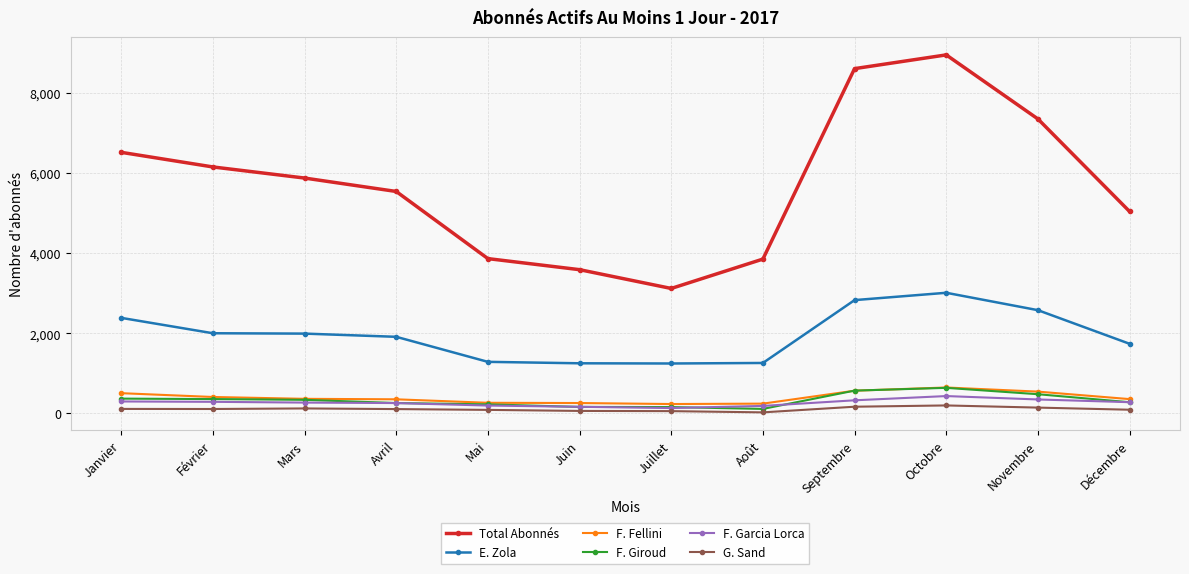

Which series has the largest total across all categories?

Total Abonnés